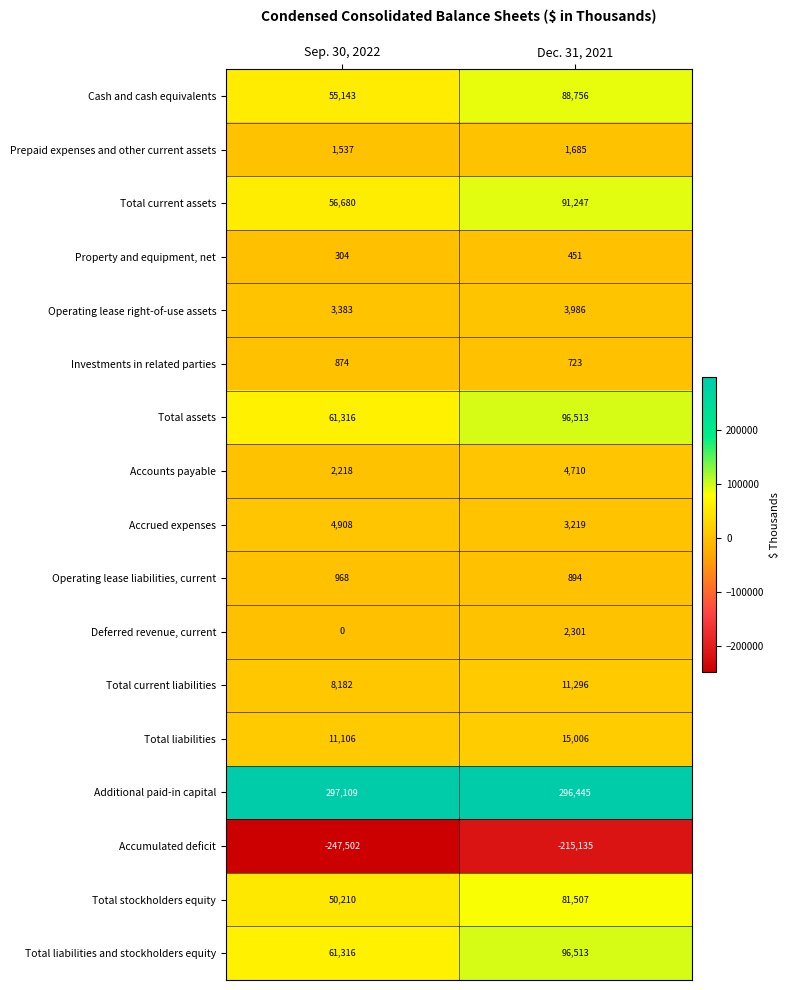

What is the approximate value of Total current liabilities at Dec. 31, 2021, to the nearest 100?

11300